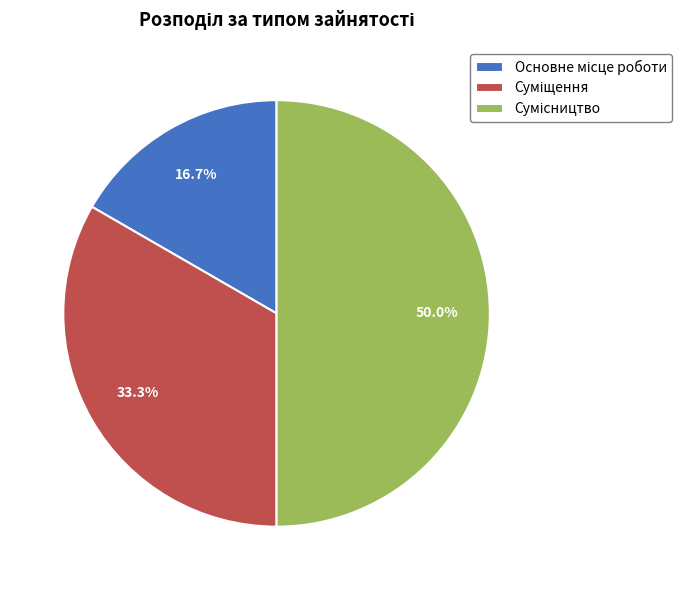

Count the number of slices in the pie.

3